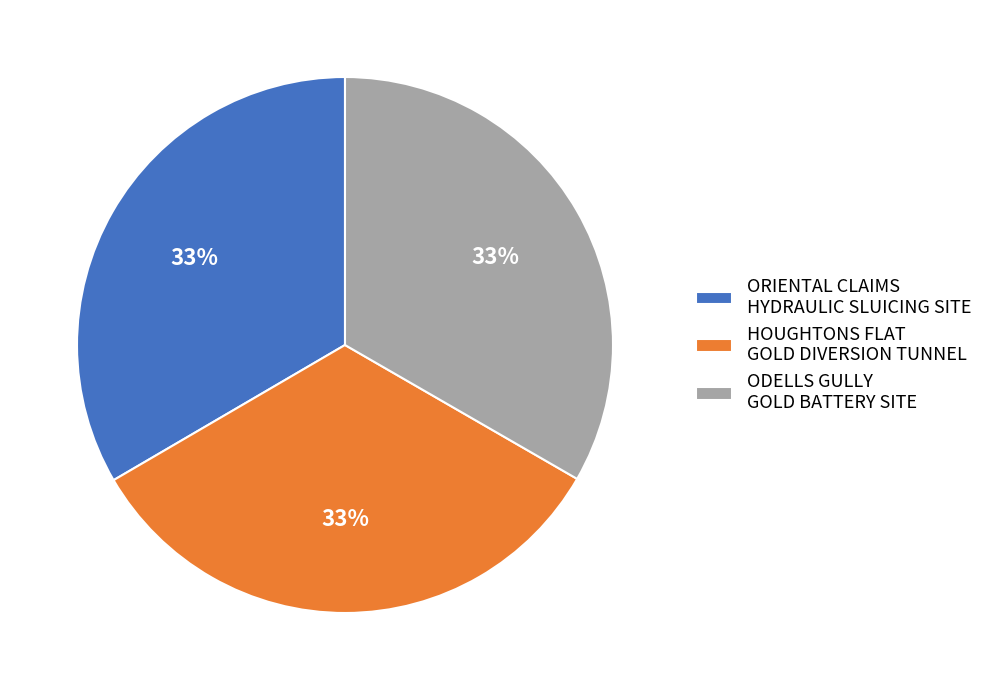

Does ODELLS GULLY GOLD BATTERY SITE represent more than half of the total?

No